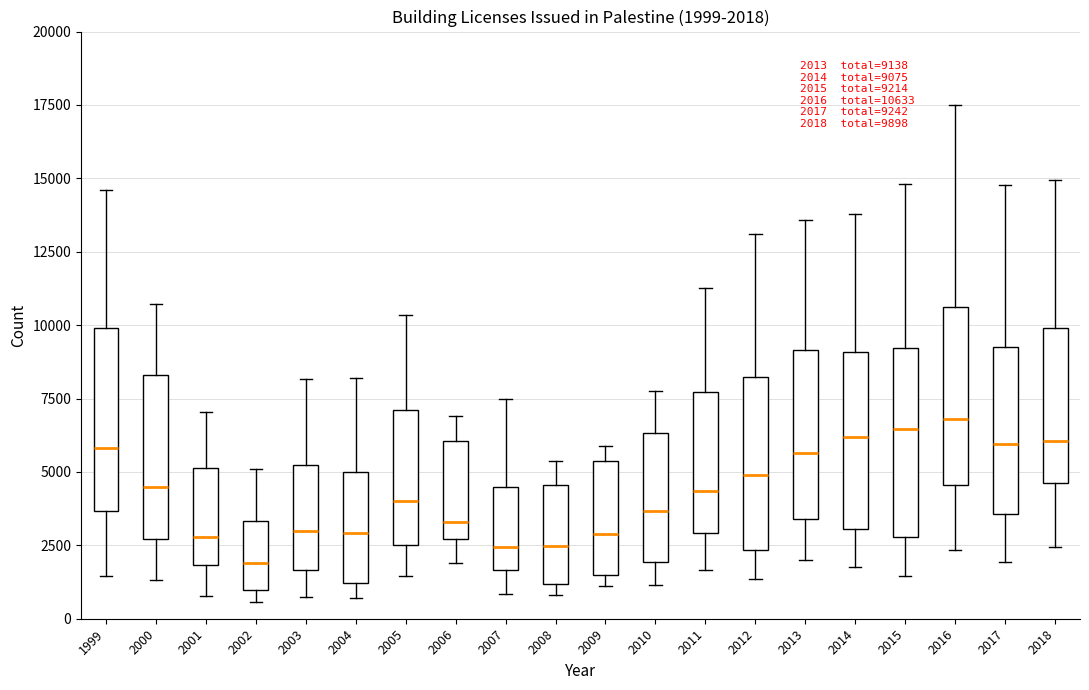

Which box's median line is the lowest?

2002